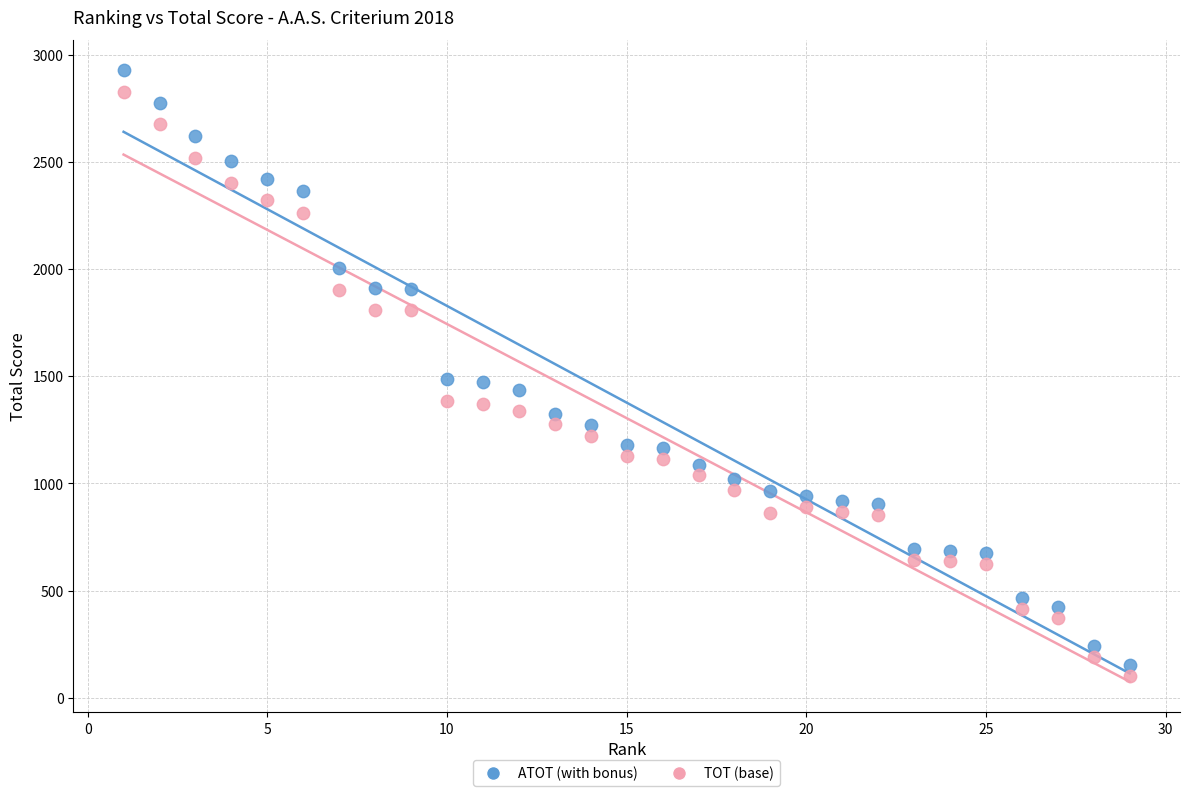

Across all data points, what is the range of X values (max minus min)?

28